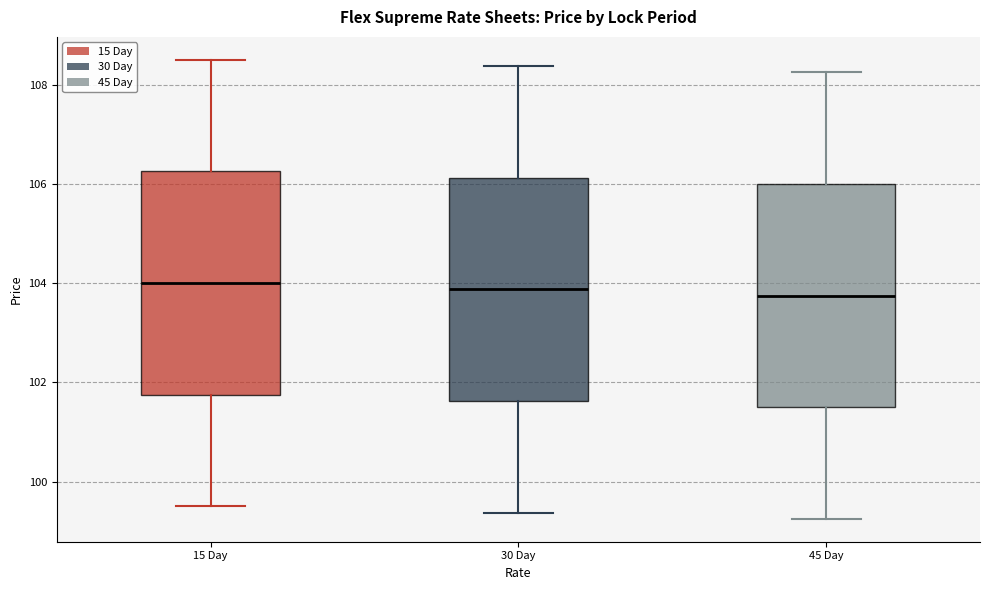

Where does the median line of the box for 15 Day sit on the y-axis? The values are not printed on the chart, so give them approximately, as read against the axis.

104.0